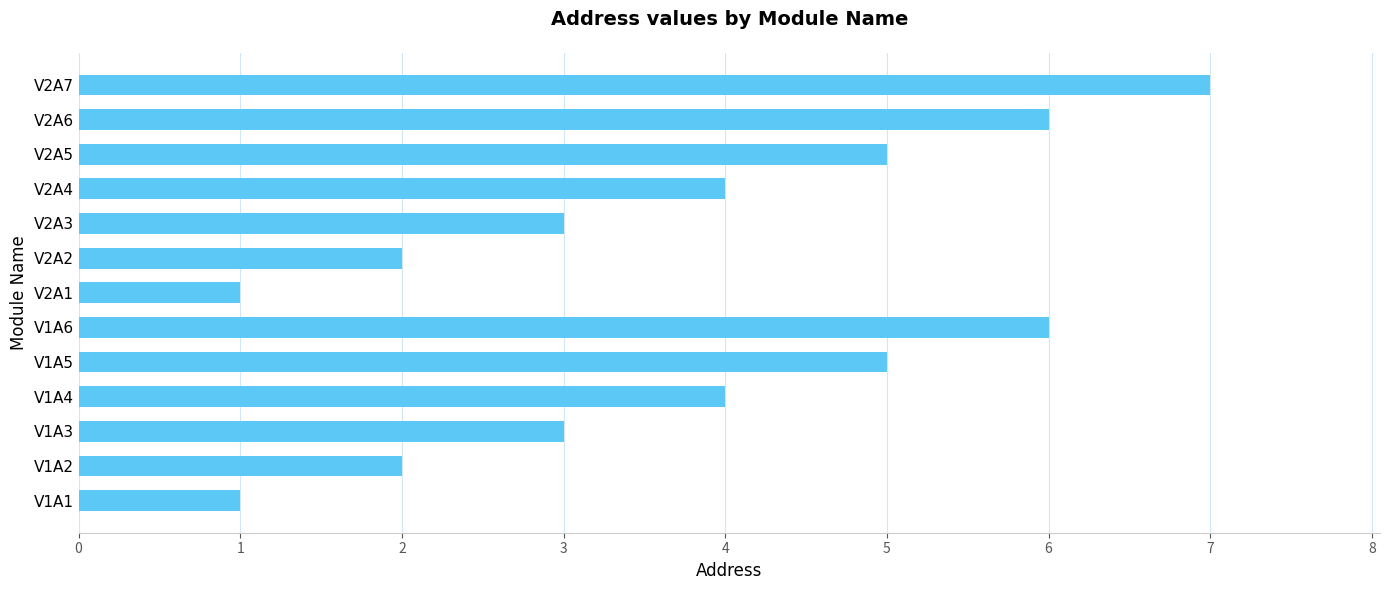

What is the change in value from V2A6 to V2A7?

+1